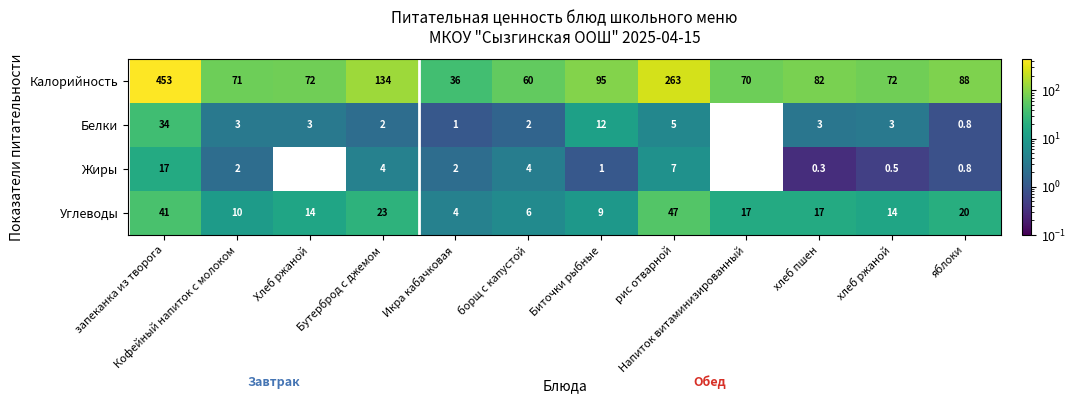

At how many categories does at least one series exceed 27?

12